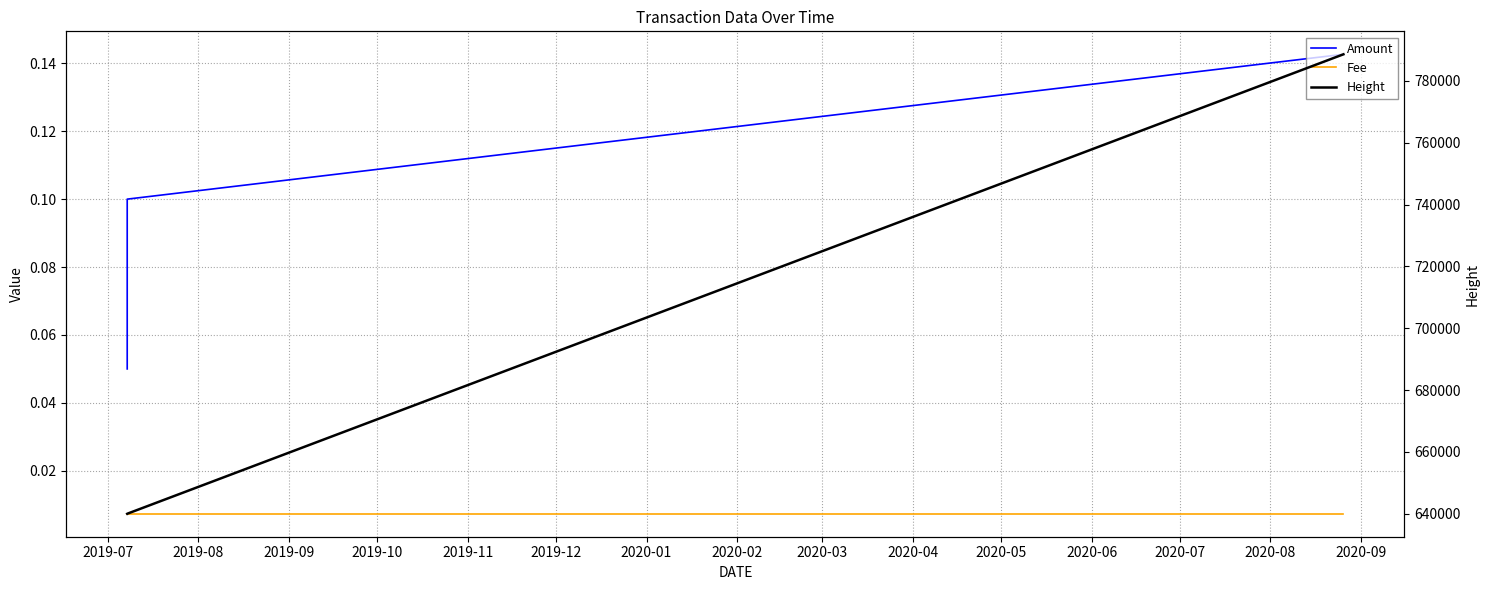

What is the value of the Amount point at the 2nd from the left?

0.1